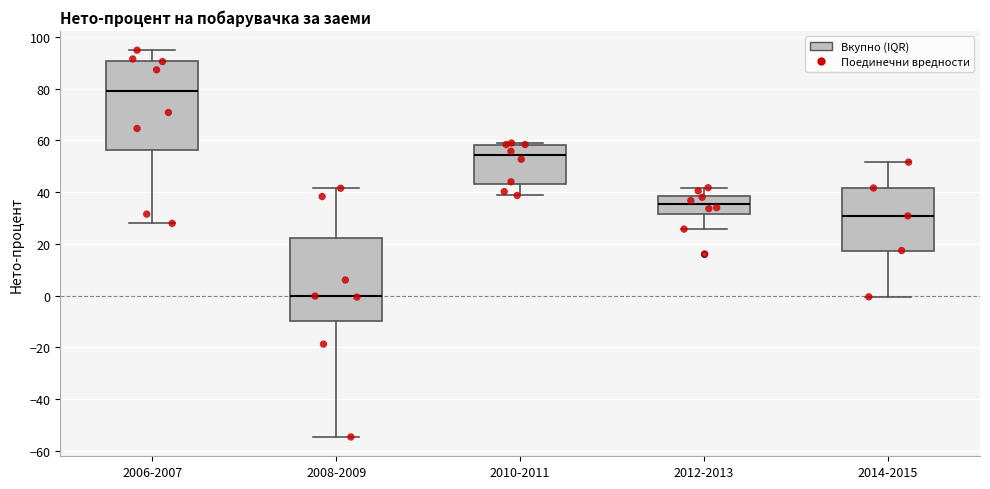

Reading left to right, transcribe this box plot: for each box, give where its median line is, the range the box spans, and where its two whiskers end, as read against the y-axis. The values are not printed on the chart, so give them approximately, as read against the axis.

2006-2007: median 80, box 56 to 90, whiskers 28 to 94
2008-2009: median 0, box -10 to 22, whiskers -54 to 42
2010-2011: median 54, box 44 to 58, whiskers 38 to 60
2012-2013: median 36, box 32 to 38, whiskers 26 to 42
2014-2015: median 30, box 18 to 42, whiskers 0 to 52